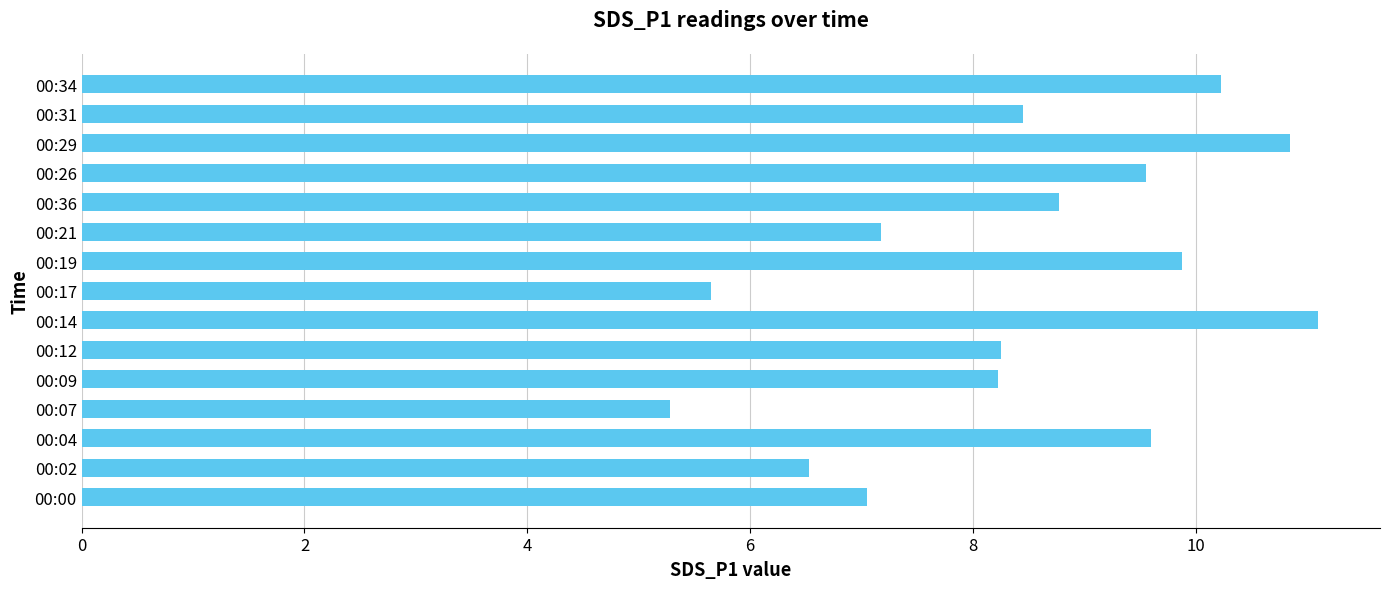

What is the greatest value displayed?

11.1